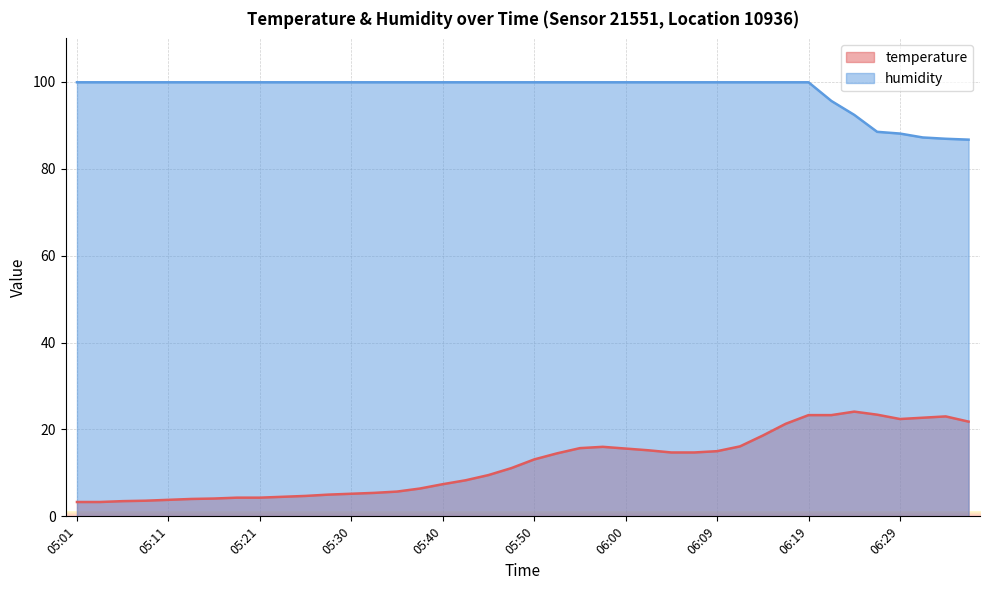

How many data points does each series have?

40